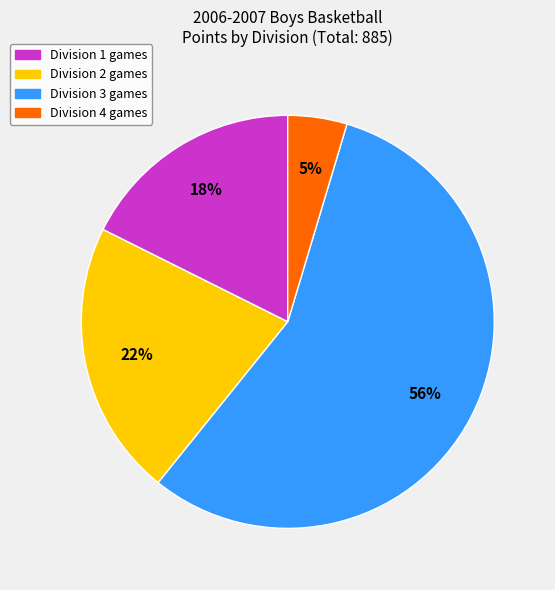

Is there any slice that represents more than half of the pie?

Yes